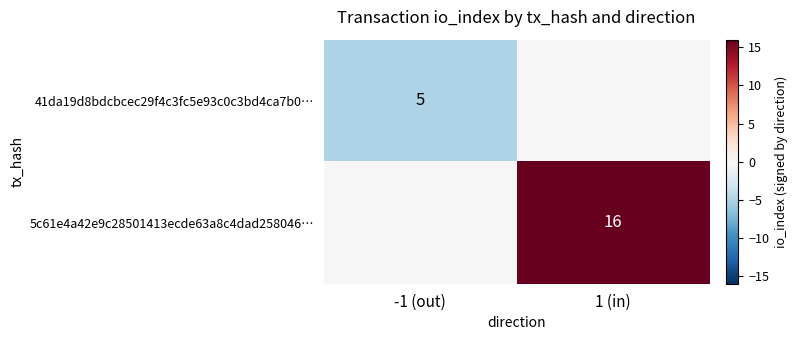

True or false: 5c61e4a42e9c28501413ecde63a8c4dad258046… has a value of 16 at 1 (in).

True